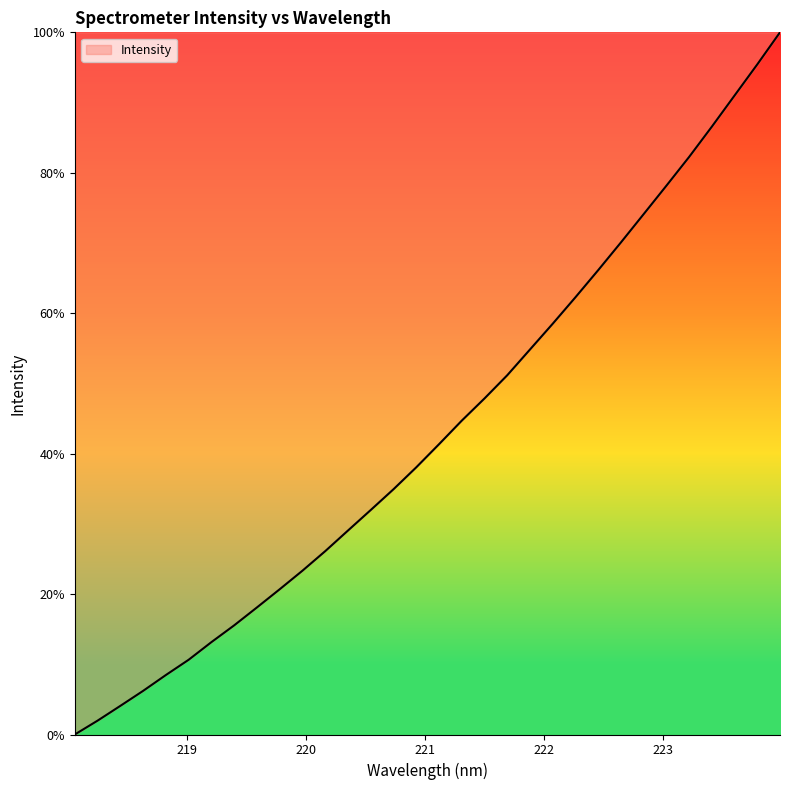

What is the greatest value displayed?

100.0